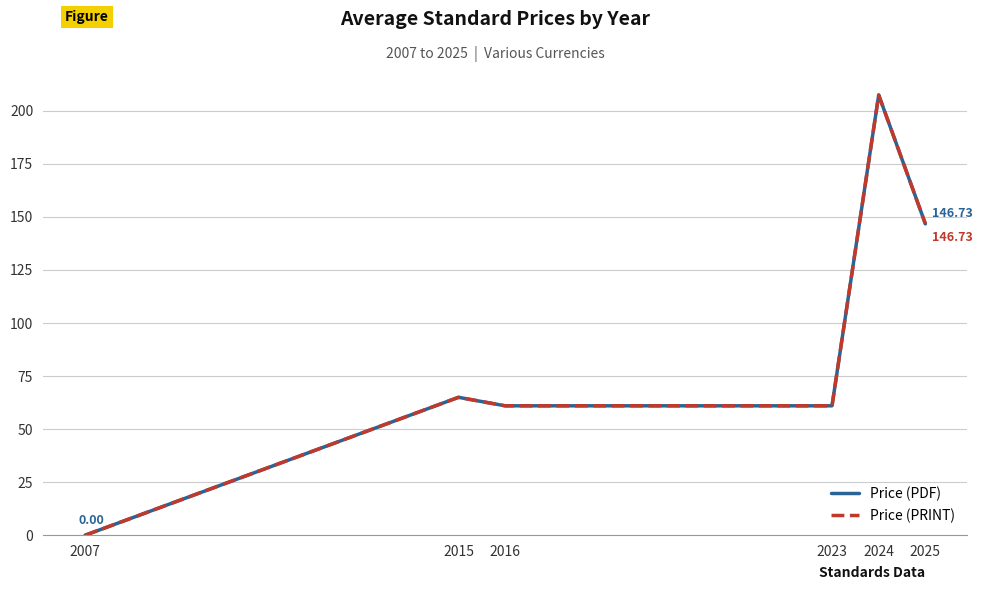

Does the chart have visible grid lines?

Yes